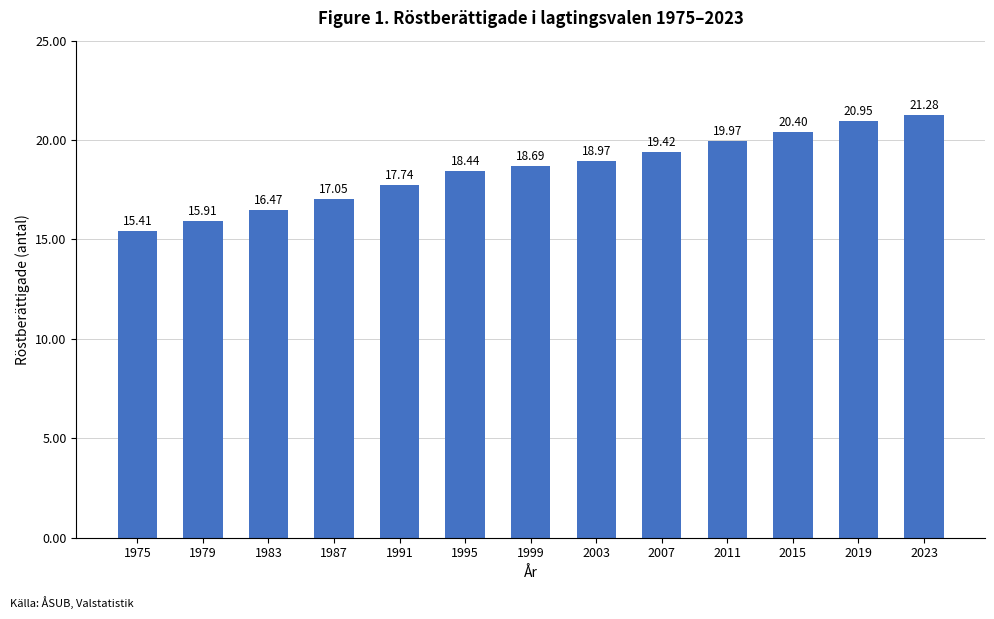

What is the difference between the values at 2023 and 1991?

3542